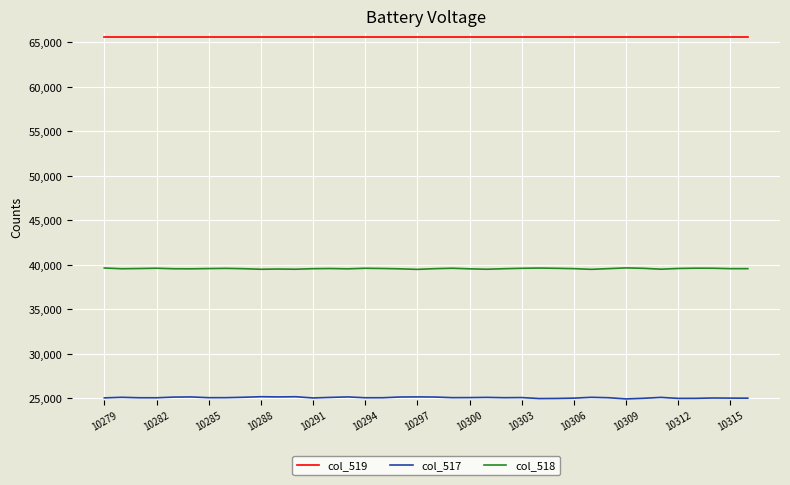

Which series has the largest total across all categories?

col_519